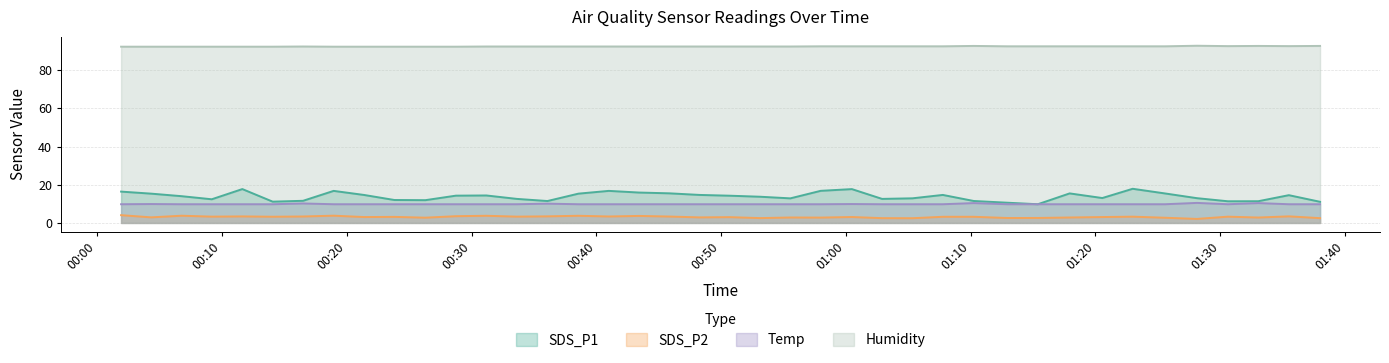

What value does the Temp series have at 2023/12/24 00:28:45?

9.8